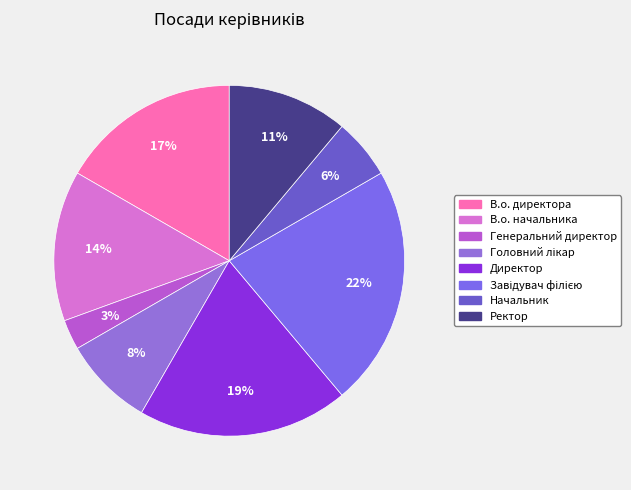

Rank the categories by value from highest to lowest.

Завідувач філією, Директор, В.о. директора, В.о. начальника, Ректор, Головний лікар, Начальник, Генеральний директор